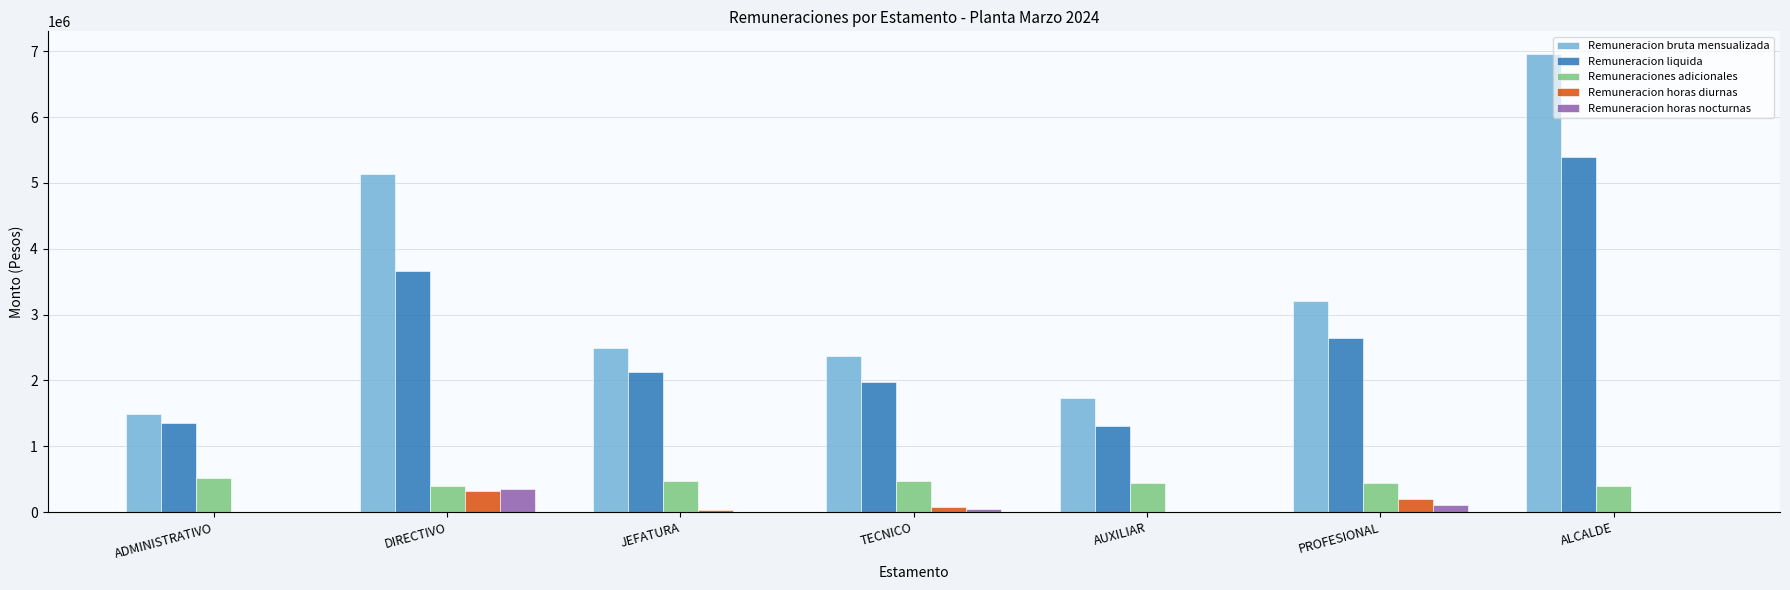

Between ADMINISTRATIVO and AUXILIAR, which series saw the biggest shift?

Remuneracion bruta mensualizada